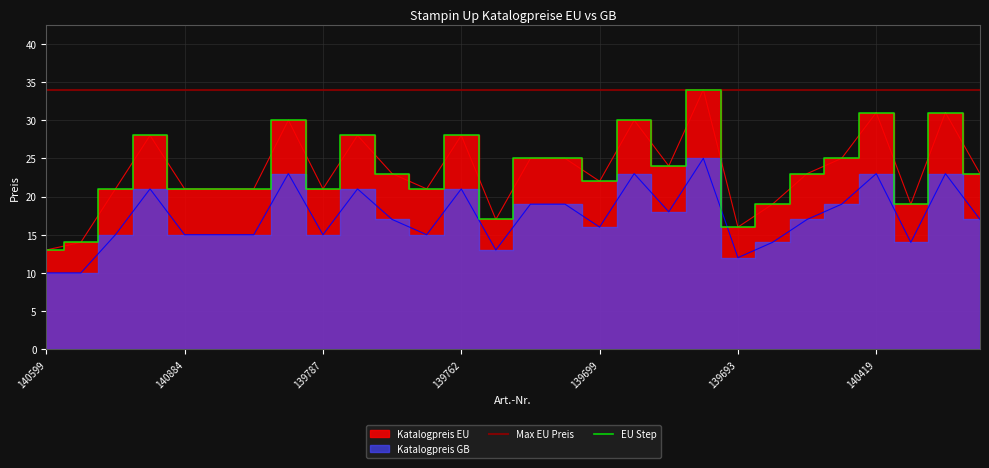

True or false: Katalogpreis GB and Katalogpreis EU intersect in this chart.

False